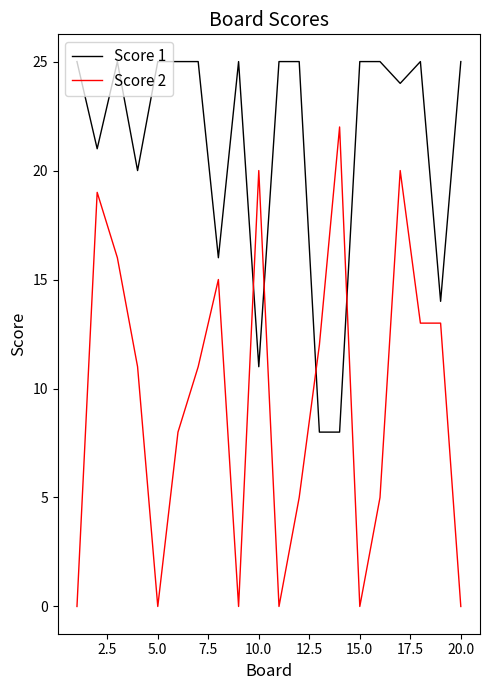

What is the difference between the maximum and minimum values in the Score 1 series?

17